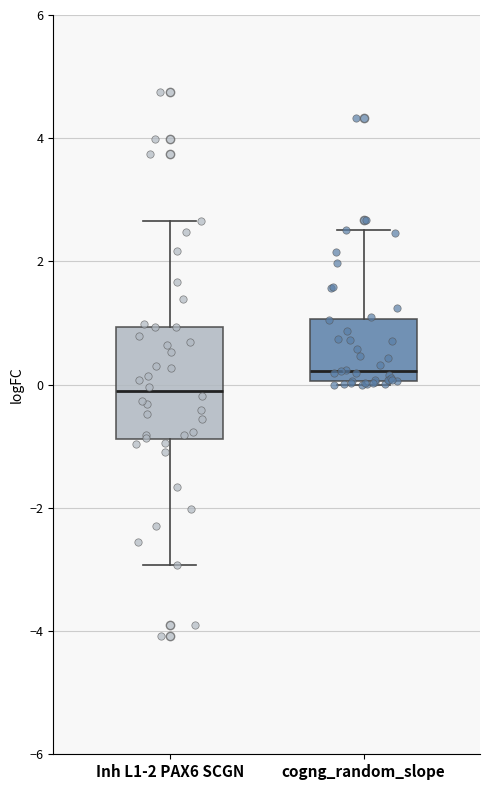

Reading left to right, read every box against the y-axis: the position of its median line, the range the box covers, and the ends of its whiskers. The values are not printed on the chart, so give them approximately, as read against the axis.

Inh L1-2 PAX6 SCGN: median -0.2, box -0.8 to 1.0, whiskers -3.0 to 2.6
cogng_random_slope: median 0.2, box 0.0 to 1.0, whiskers 0.0 to 2.6